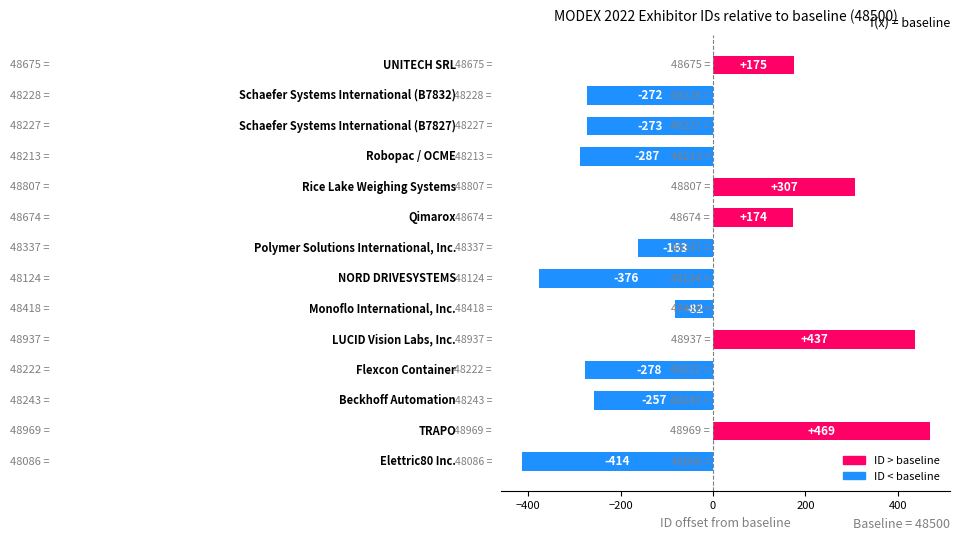

What is the difference between the second highest and second lowest values?

813